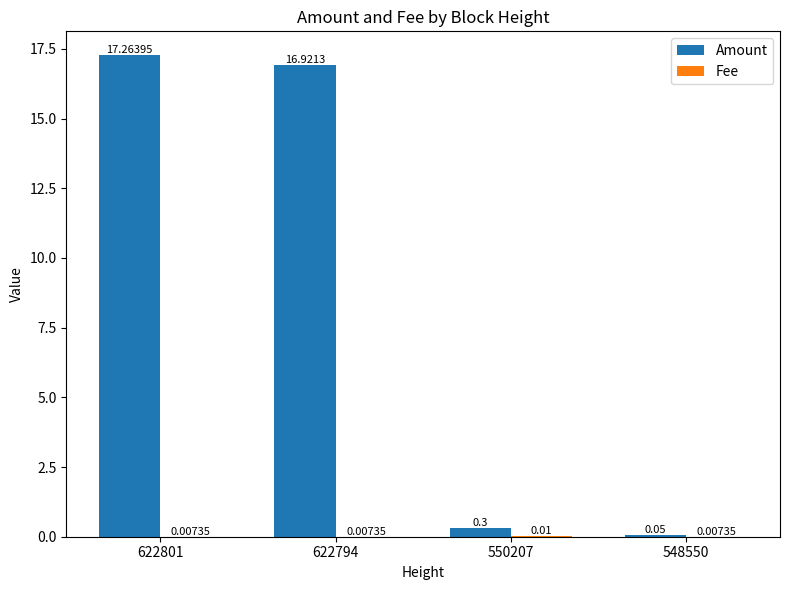

Between 622794 and 550207, which series saw the biggest shift?

Amount